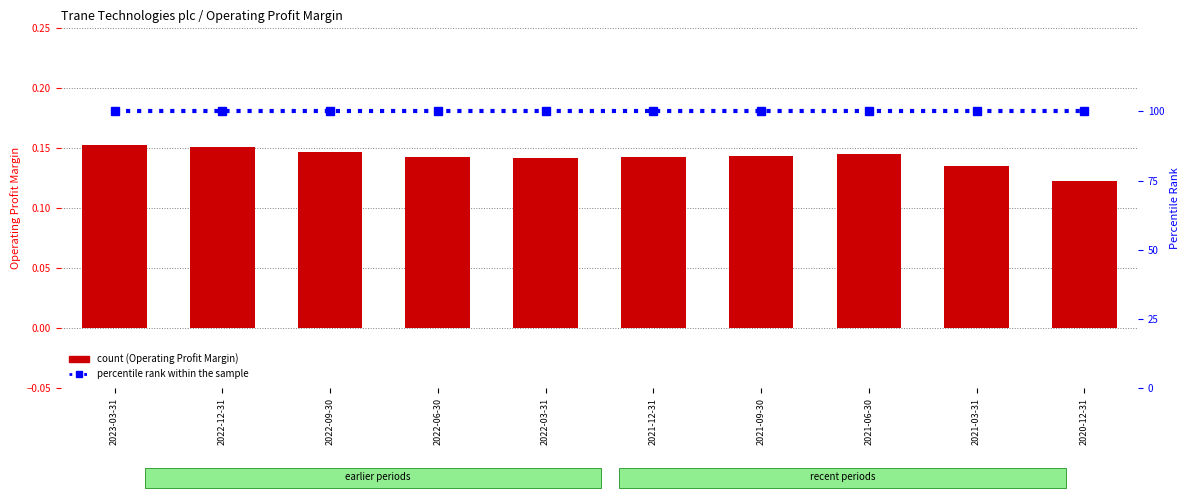

Are the bars horizontal?

No